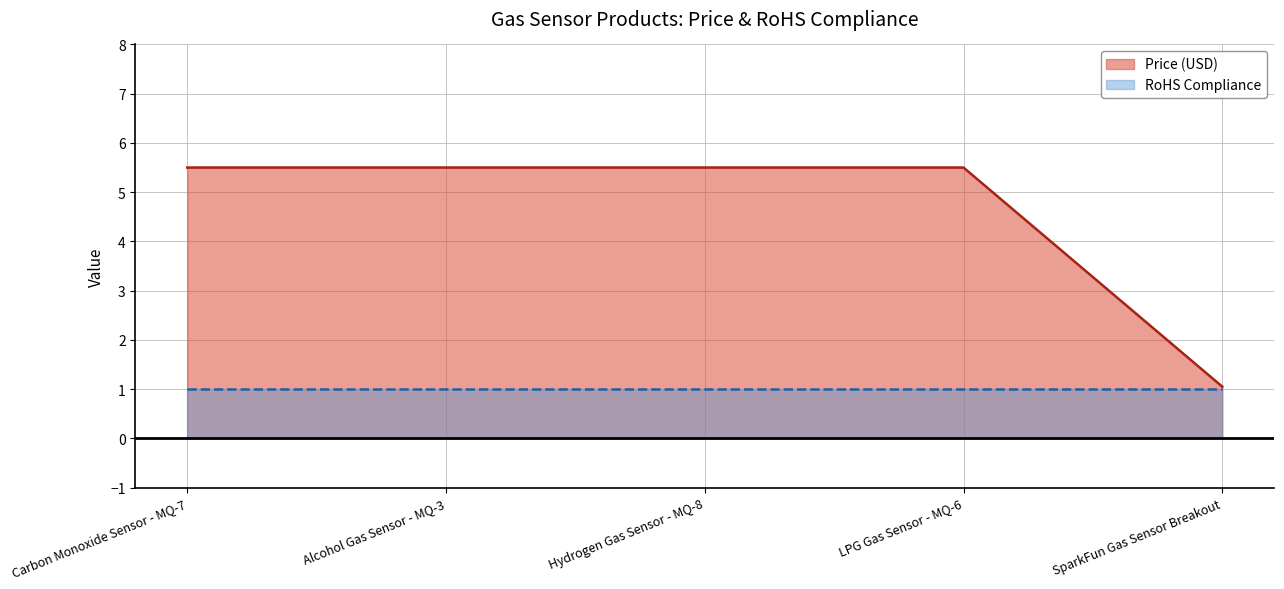

What is the difference between the maximum and minimum values?

4.5